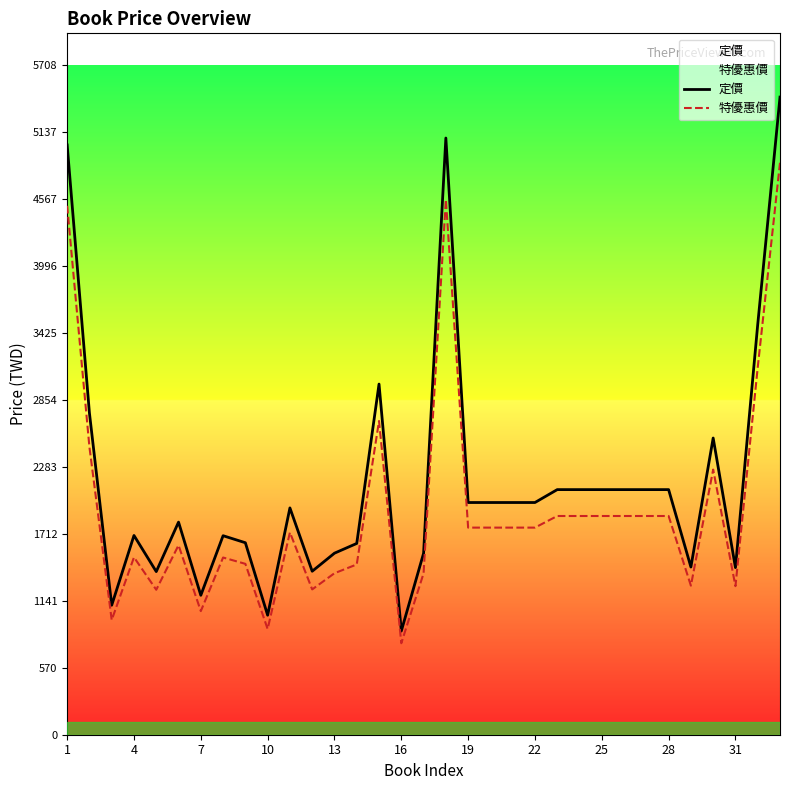

How many interior local peaks does the 特優惠價 series have?

7